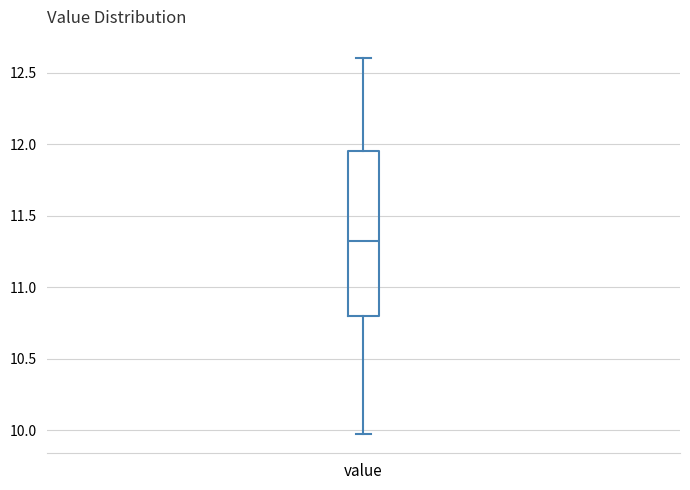

Where is the upper edge of the box for value on the y-axis? The values are not printed on the chart, so give them approximately, as read against the axis.

11.95